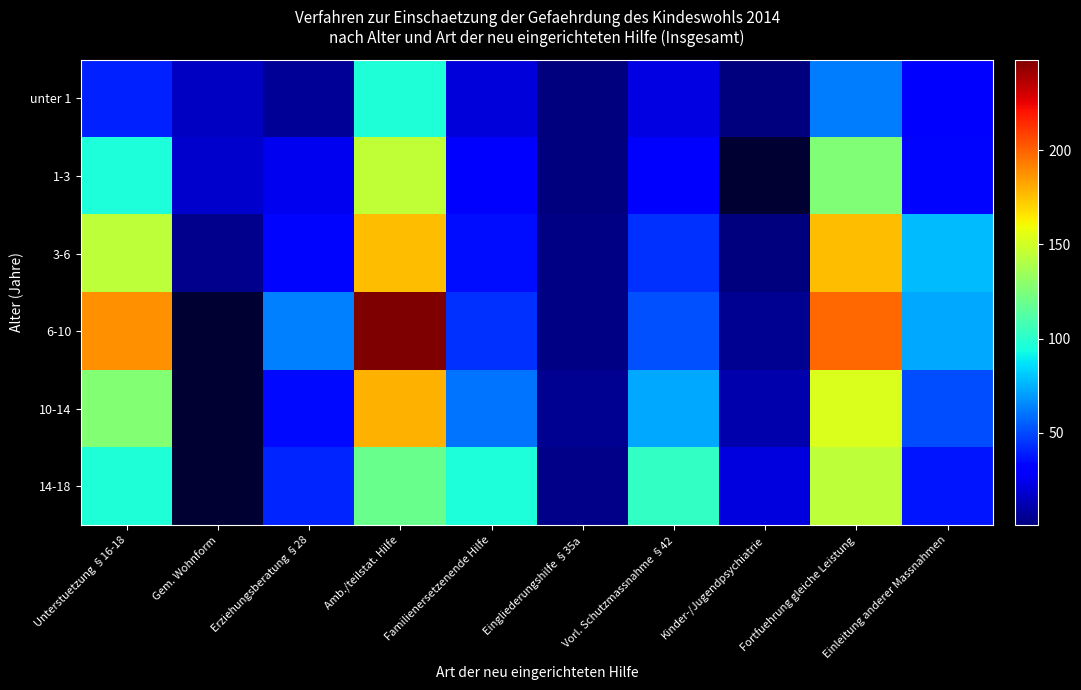

What is the total value across all series at Vorl. Schutzmassnahme §42?

326